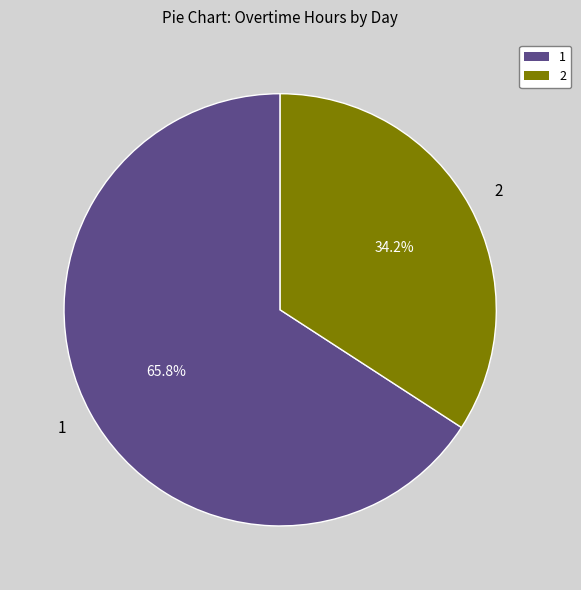

Does any single category account for the majority?

Yes